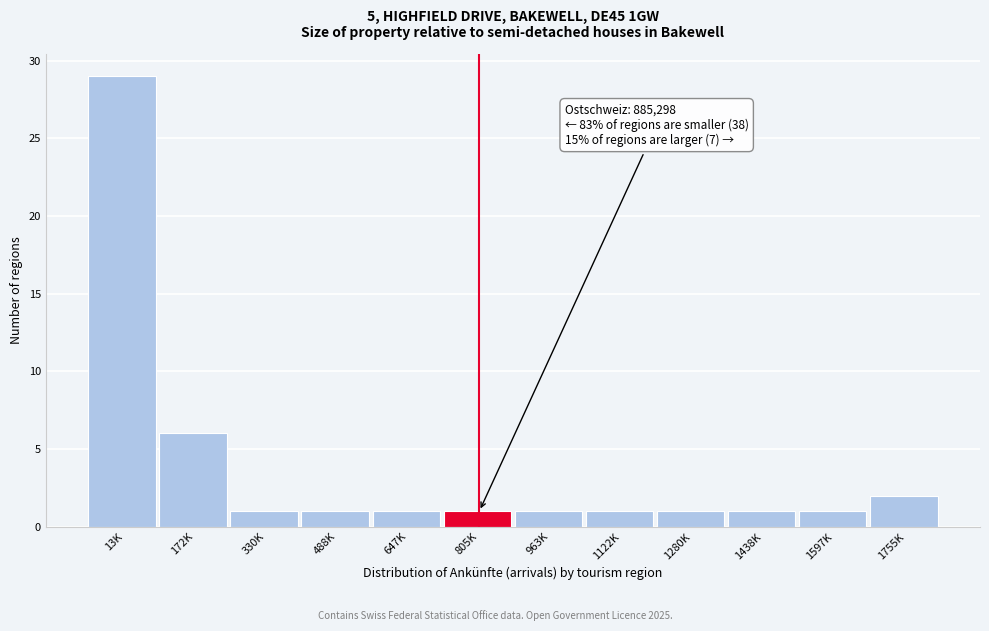

Reading left to right, list all the values displayed in this chart.

29	6	1	1	1	1	1	1	1	1	1	2